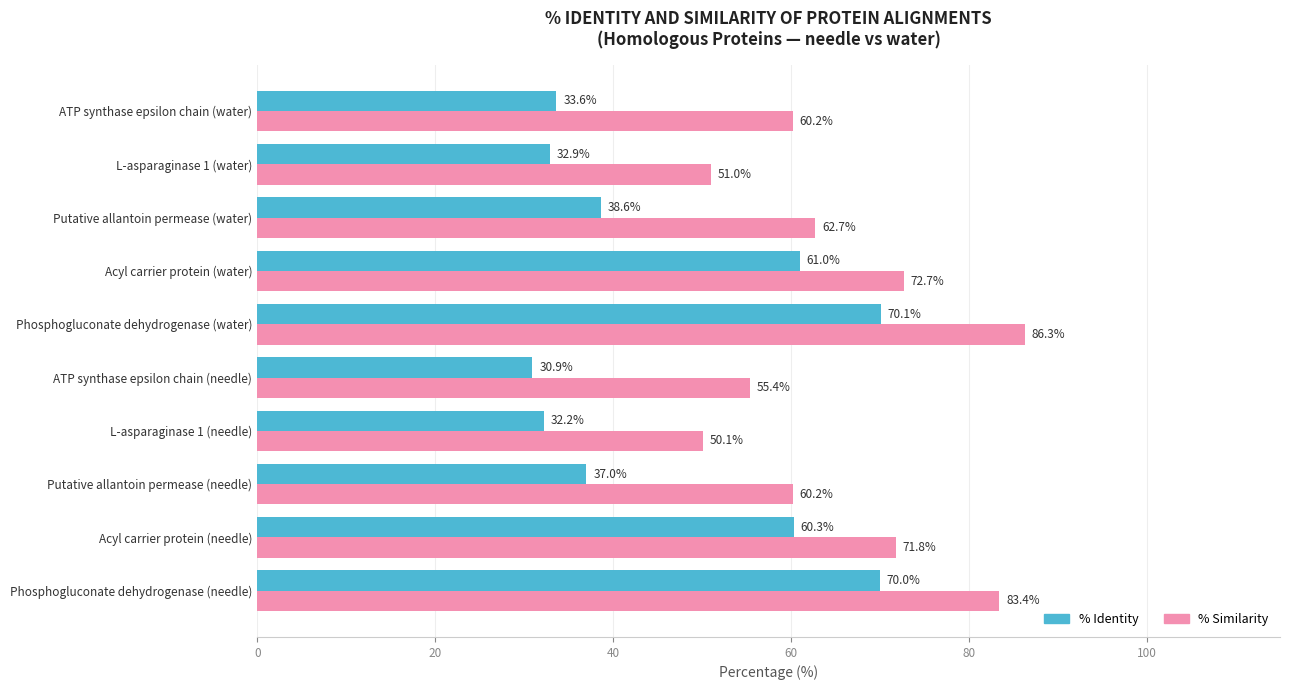

List the series in order of their overall mean, highest first.

% Similarity, % Identity